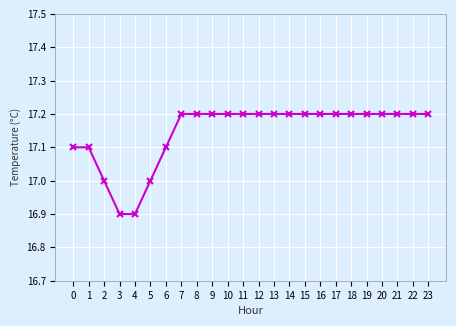

Approximately how many times larger is the value at 22 compared to 0?

1.0